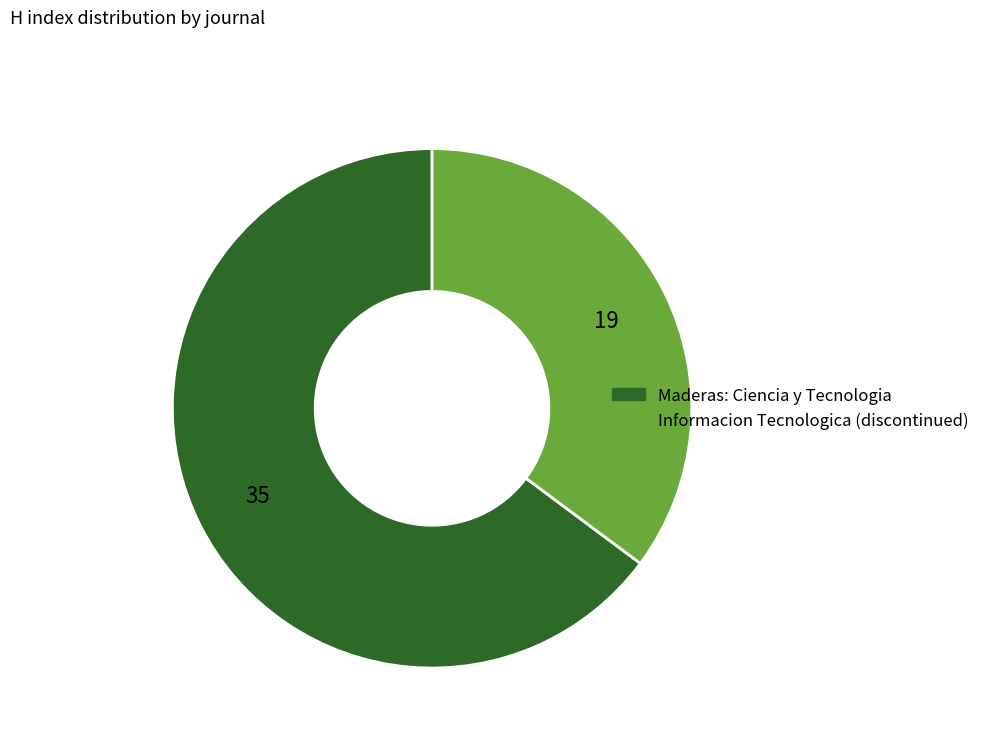

Rank the categories by value from highest to lowest.

Maderas: Ciencia y Tecnologia, Informacion Tecnologica (discontinued)